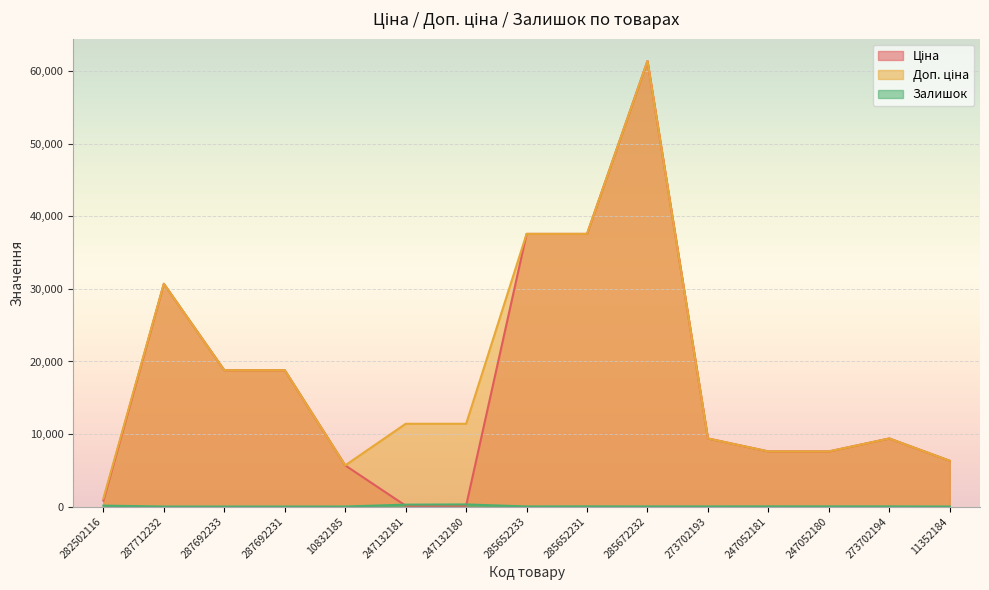

At how many categories does at least one series exceed 61355?

1